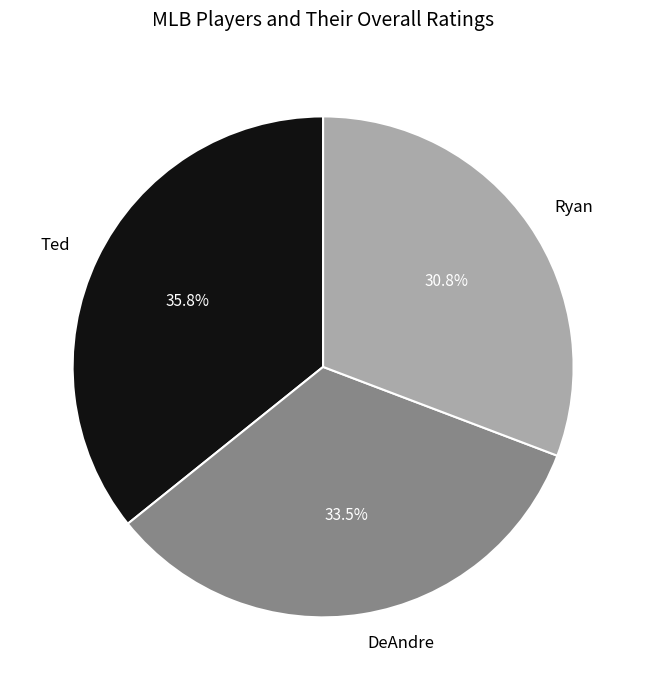

To the nearest percent, what is the average slice percentage?

33%